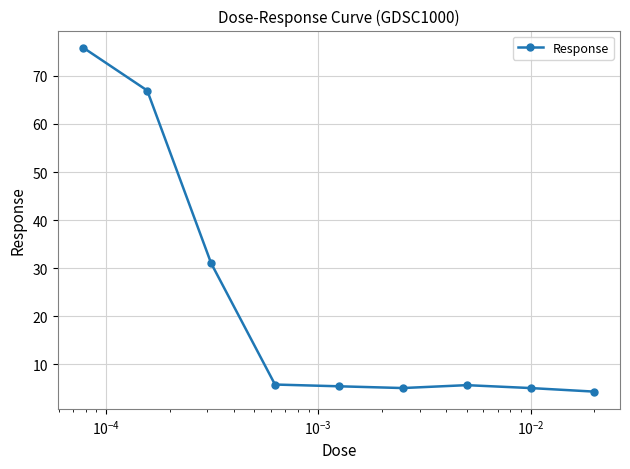

What is the value of the 3rd point from the left?

31.0